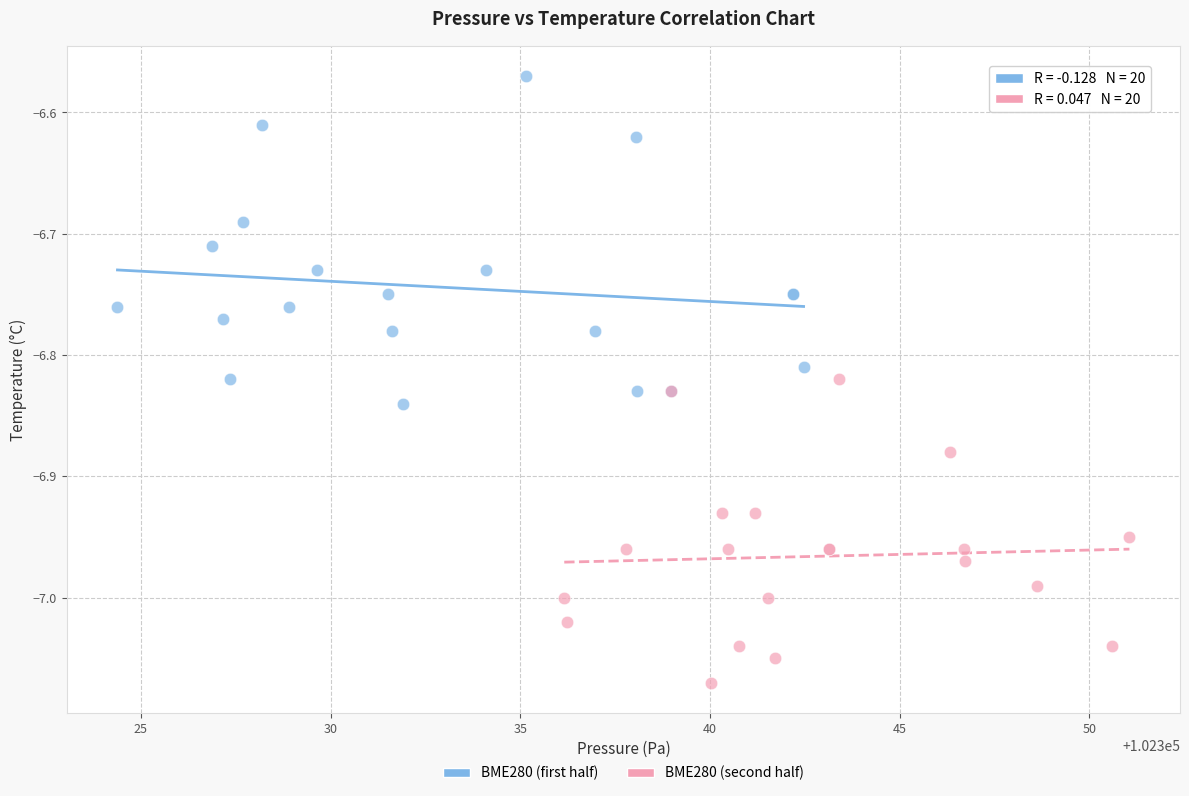

Which series contains the lowest Y value?

BME280 (second half)